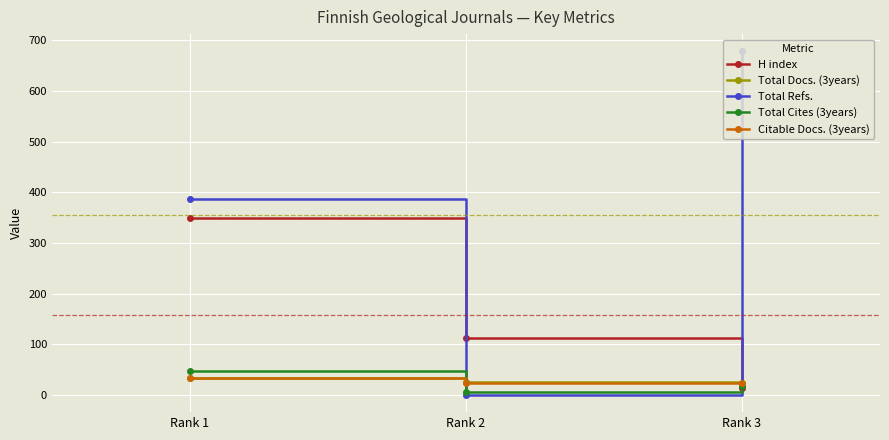

What is the total value across all series at Rank 2?

166